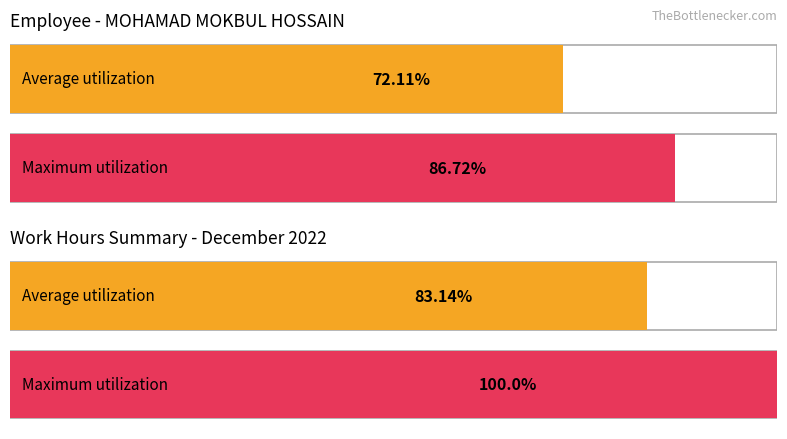

The Average utilization series shows 17.0 at 11. True or false?

False